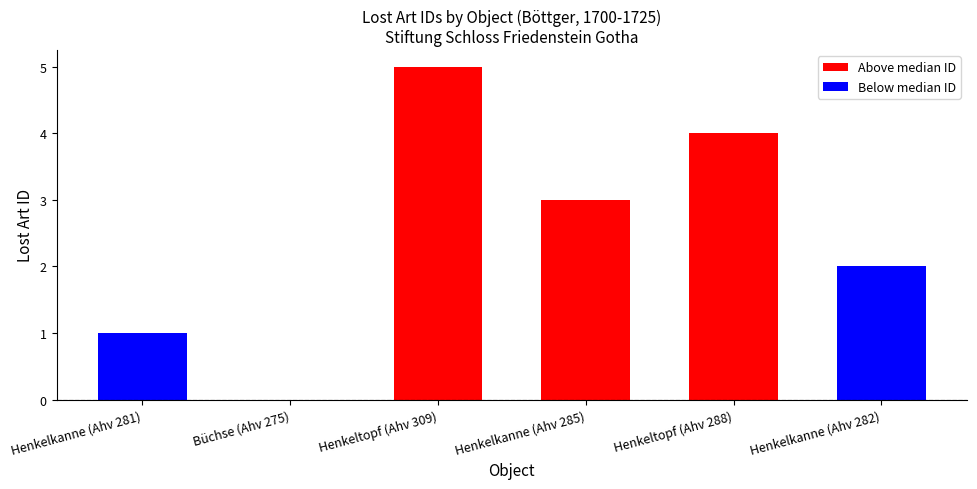

How many values are above zero?

5